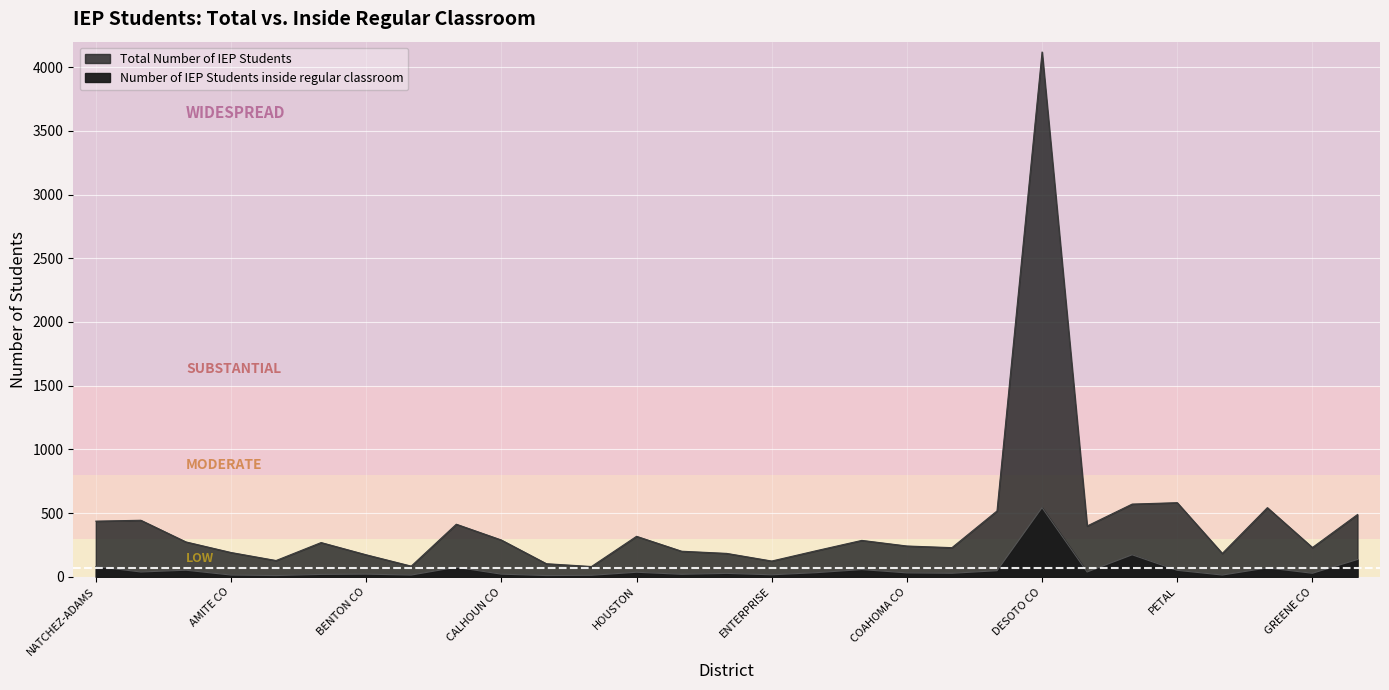

At which category is the sum across all series the highest?

DESOTO CO